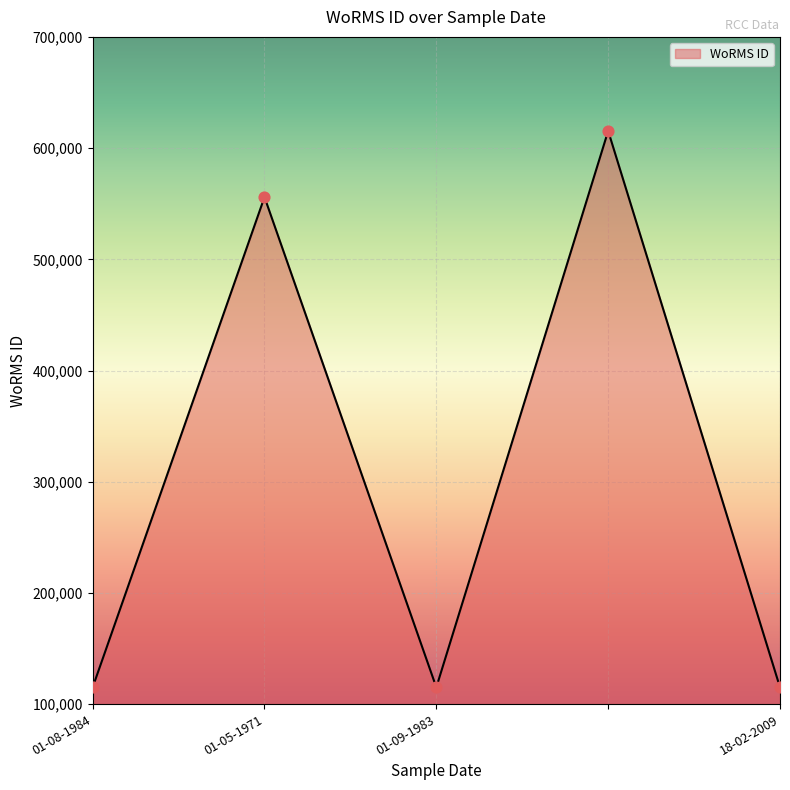

How many interior local peaks (higher than both neighbors) does the data have?

2